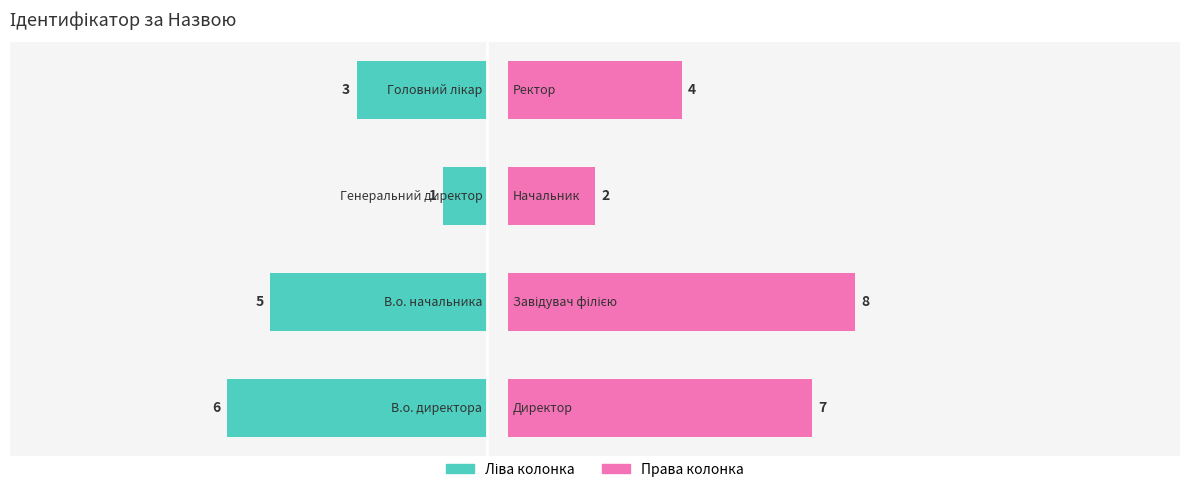

Reading left to right, list all the values displayed in this chart.

Ідентифікатор (ліва колонка): -6	-5	-1	-3
Ідентифікатор (права колонка): 7	8	2	4